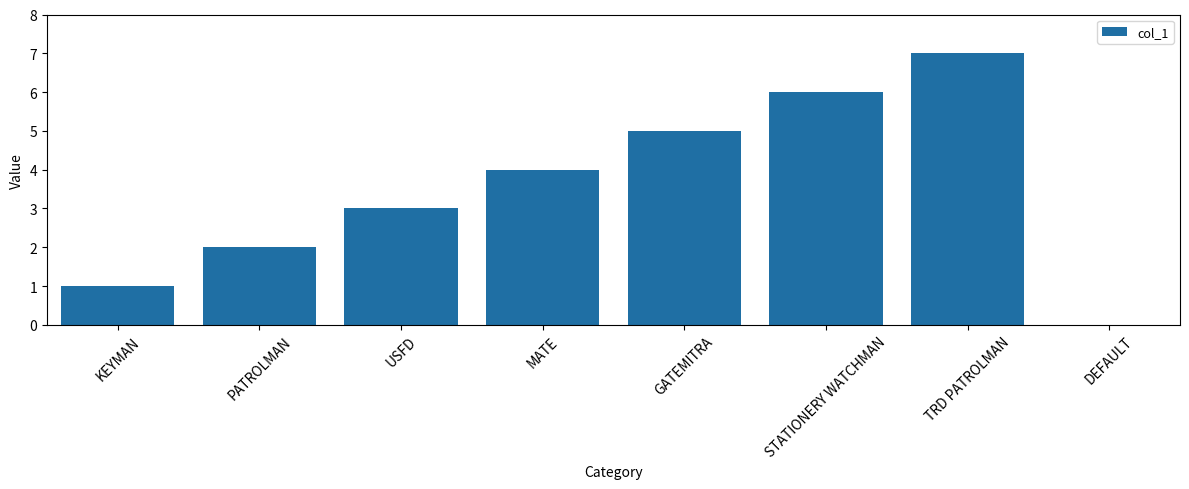

Which has a higher value, DEFAULT or KEYMAN?

KEYMAN